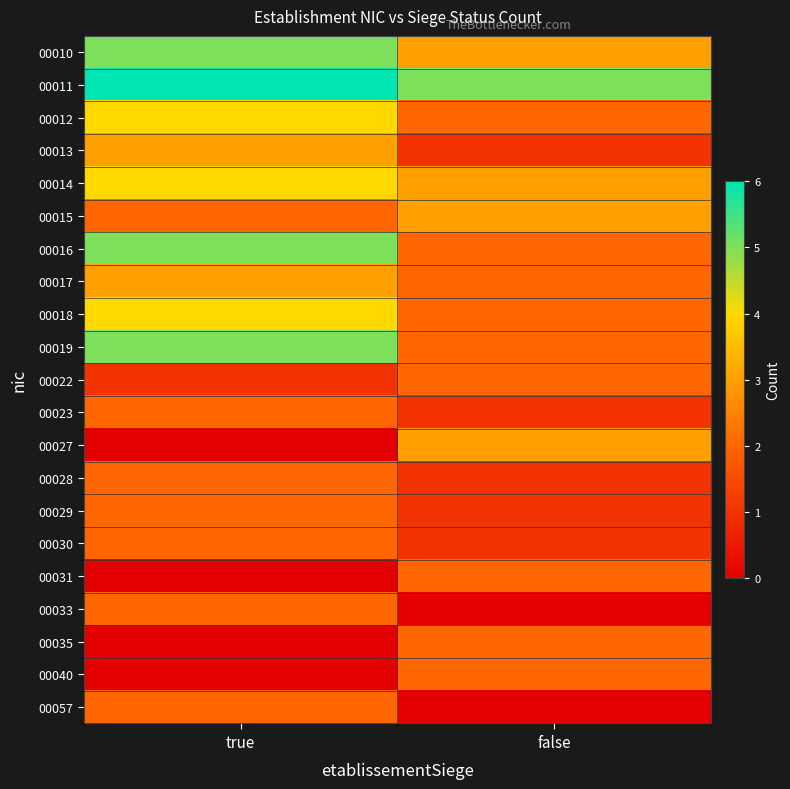

Reading left to right, transcribe all the data shown in this chart.

00010: true=5	false=3
00011: true=6	false=5
00012: true=4	false=2
00013: true=3	false=1
00014: true=4	false=3
00015: true=2	false=3
00016: true=5	false=2
00017: true=3	false=2
00018: true=4	false=2
00019: true=5	false=2
00022: true=1	false=2
00023: true=2	false=1
00027: true=0	false=3
00028: true=2	false=1
00029: true=2	false=1
00030: true=2	false=1
00031: true=0	false=2
00033: true=2	false=0
00035: true=0	false=2
00040: true=0	false=2
00057: true=2	false=0